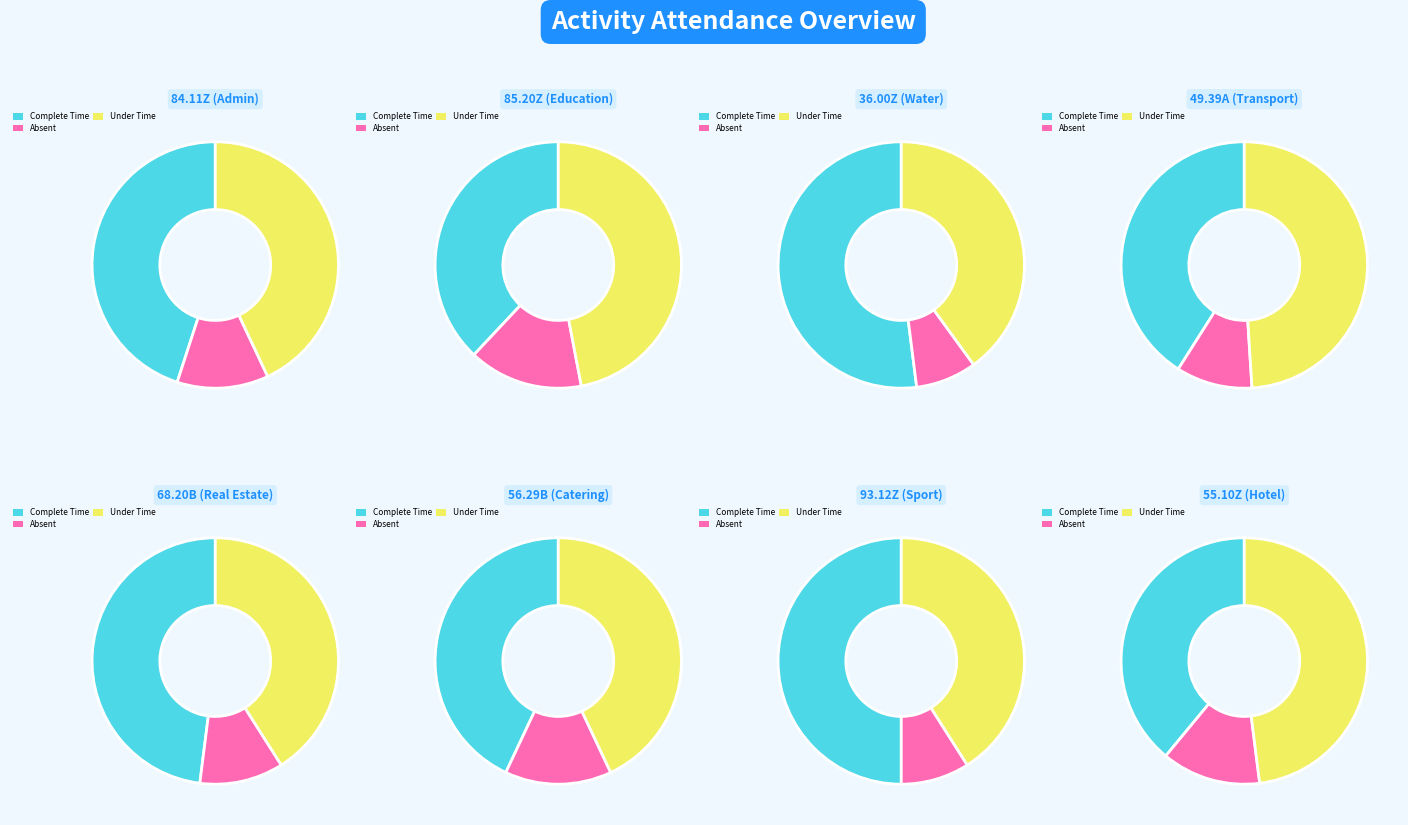

Do 68.20B and 49.39A together represent more than half of the pie?

No